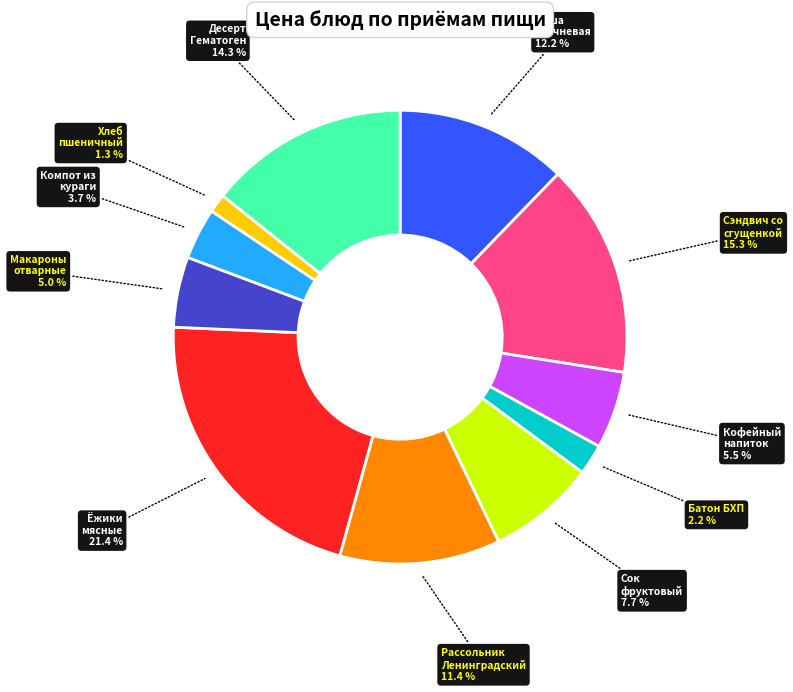

Is there a majority slice in this chart?

No